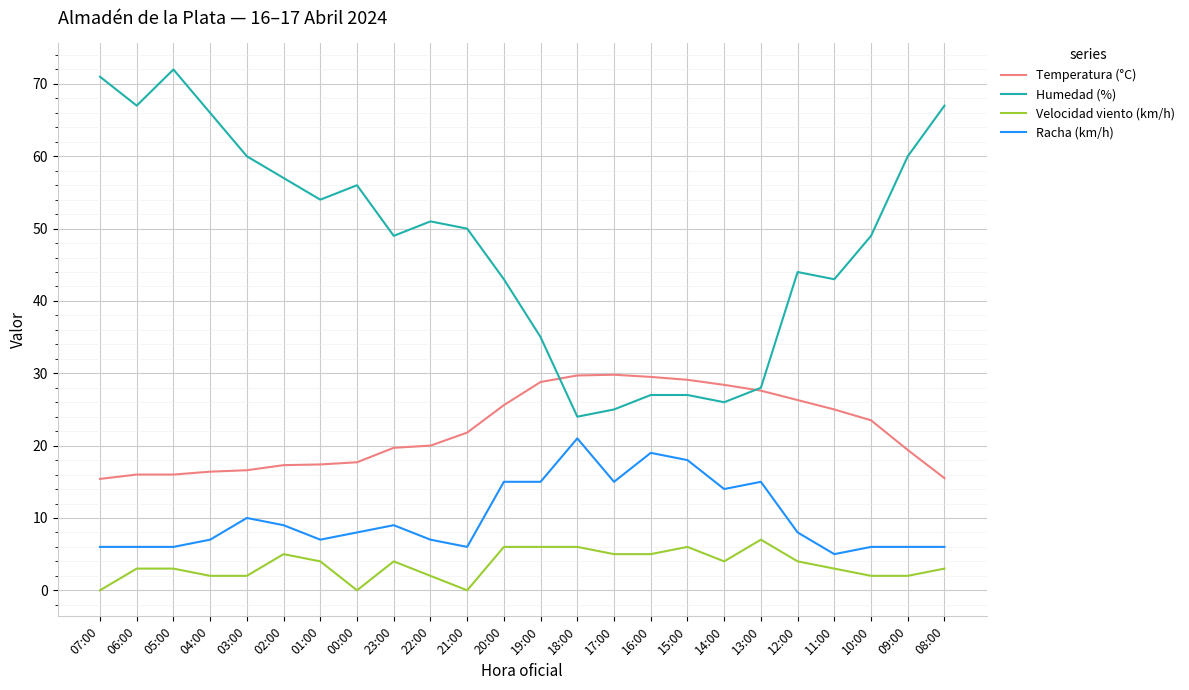

What is the difference between the second highest and second lowest values in the Velocidad viento (km/h) series?

6.0